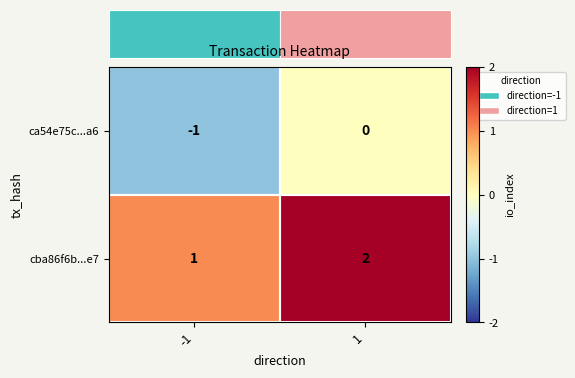

What is the sum of all cba86f6b...e7 values?

3